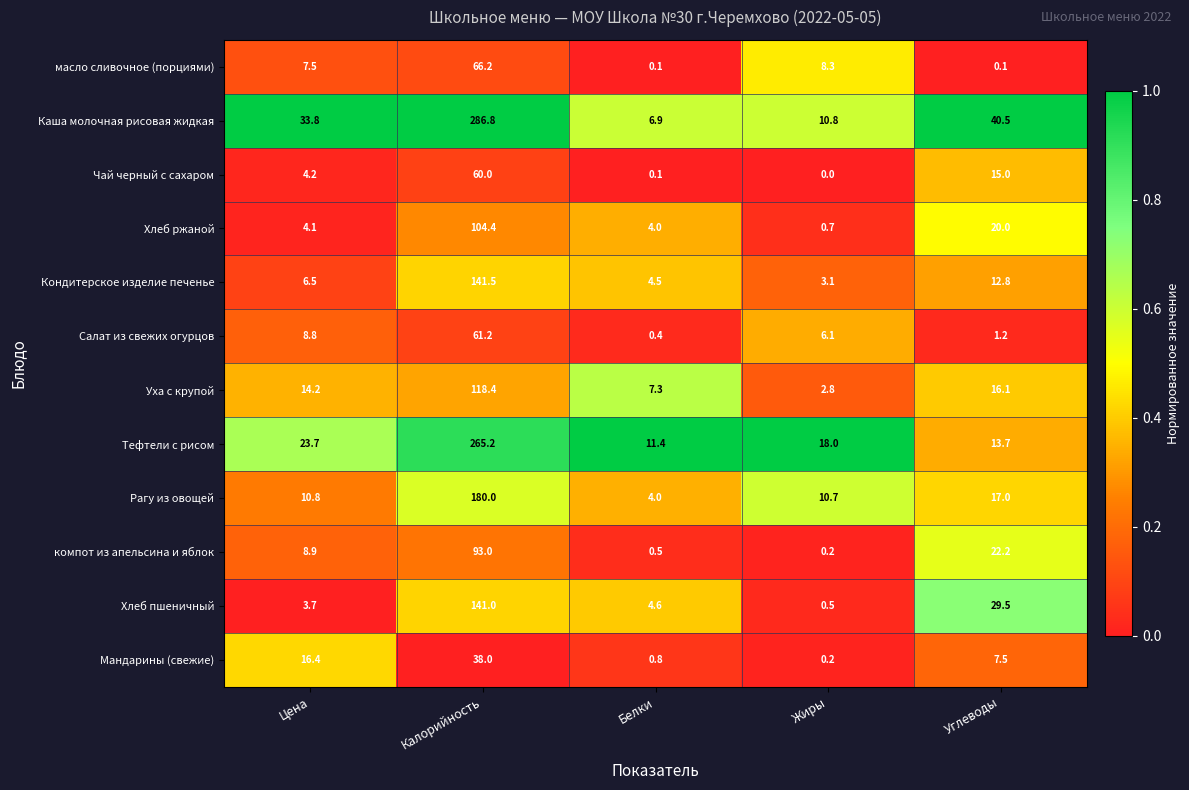

What is the sum of the Чай черный с сахаром values at Углеводы and Жиры?

15.0